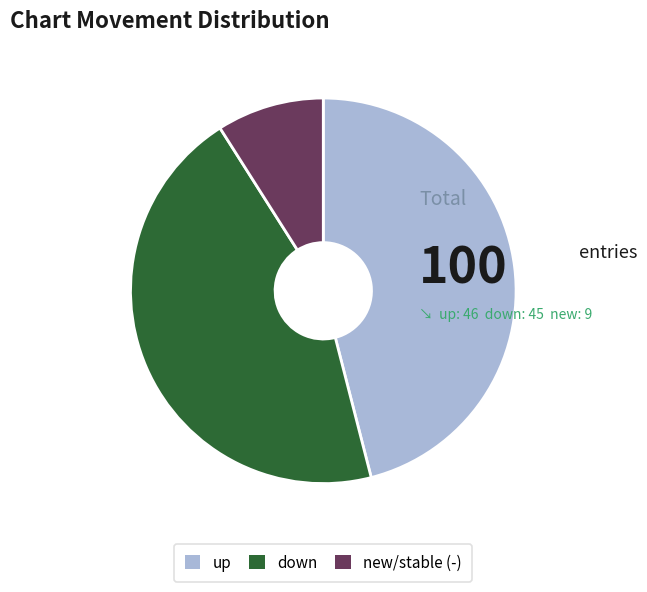

Does any single category account for the majority?

No